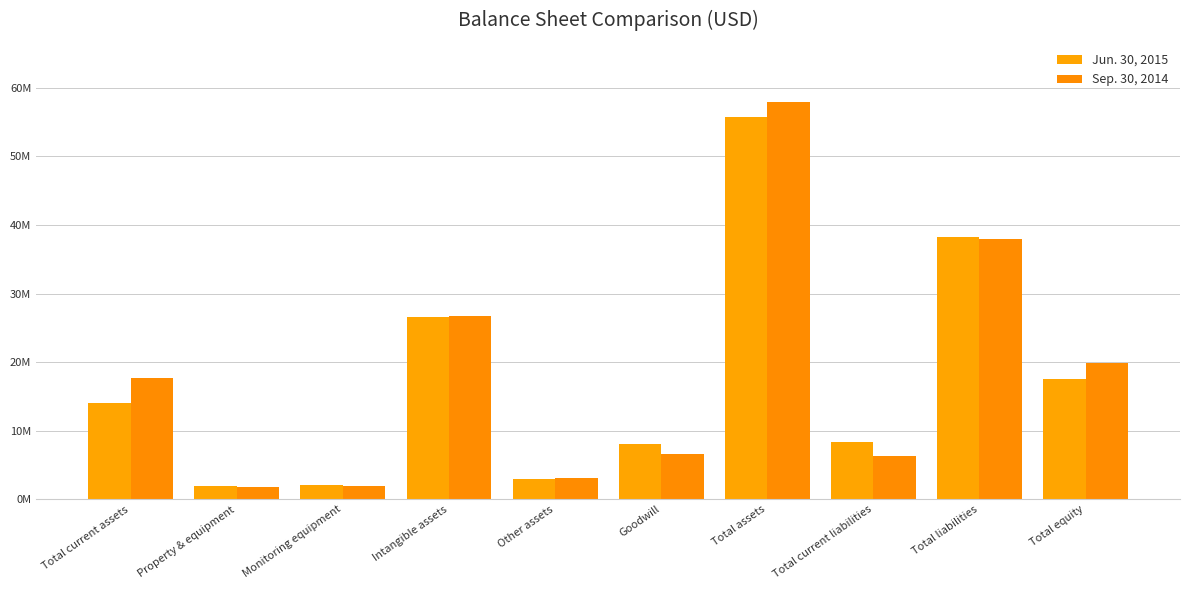

The Sep. 30, 2014 series shows 1860247 at Property & equipment. True or false?

True